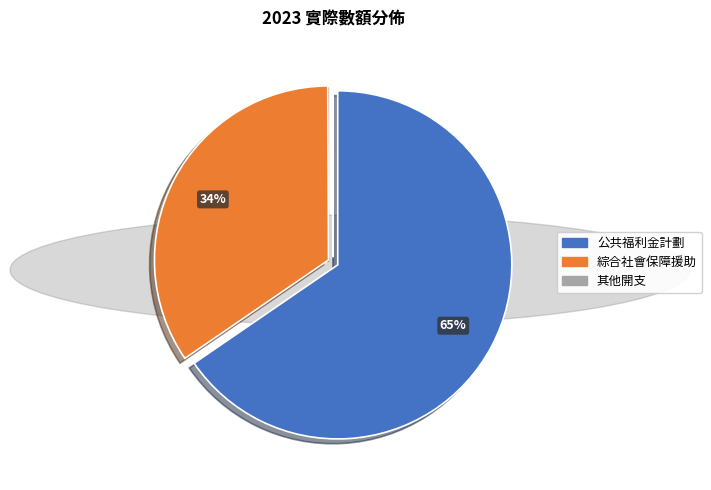

Which slice represents more than half of the pie?

公共福利金計劃